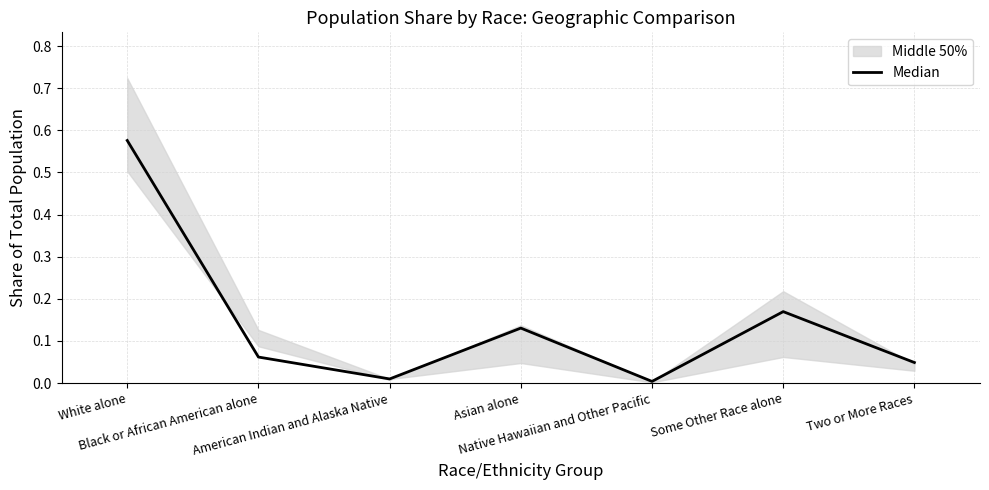

How many lines are shown in the chart?

1